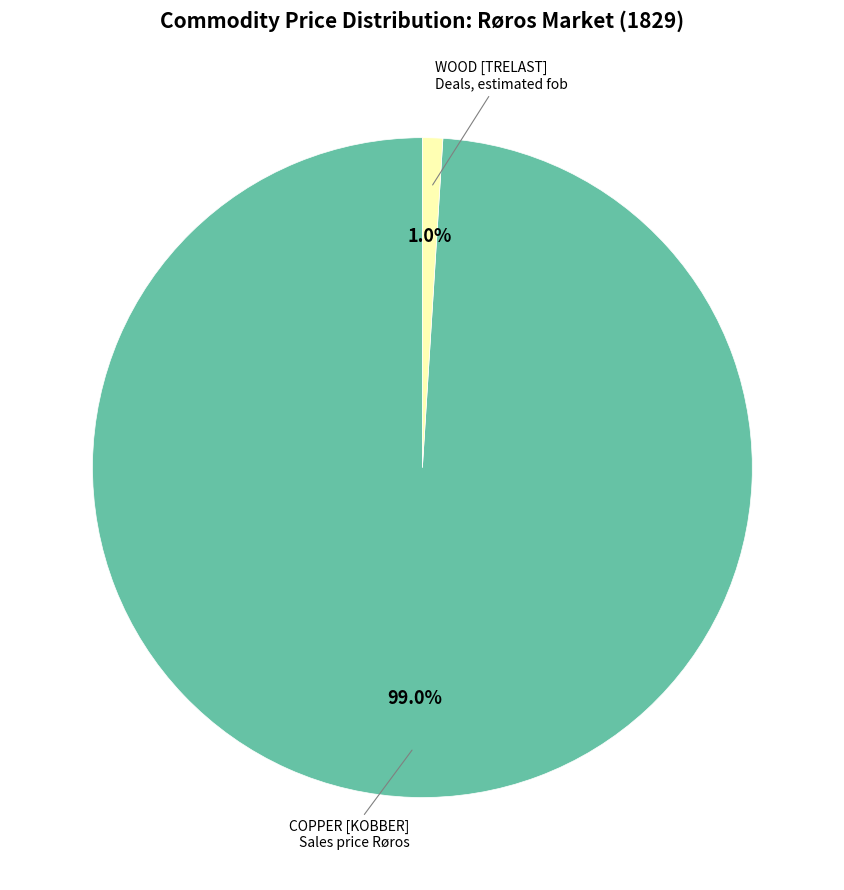

Is there a majority slice in this chart?

Yes